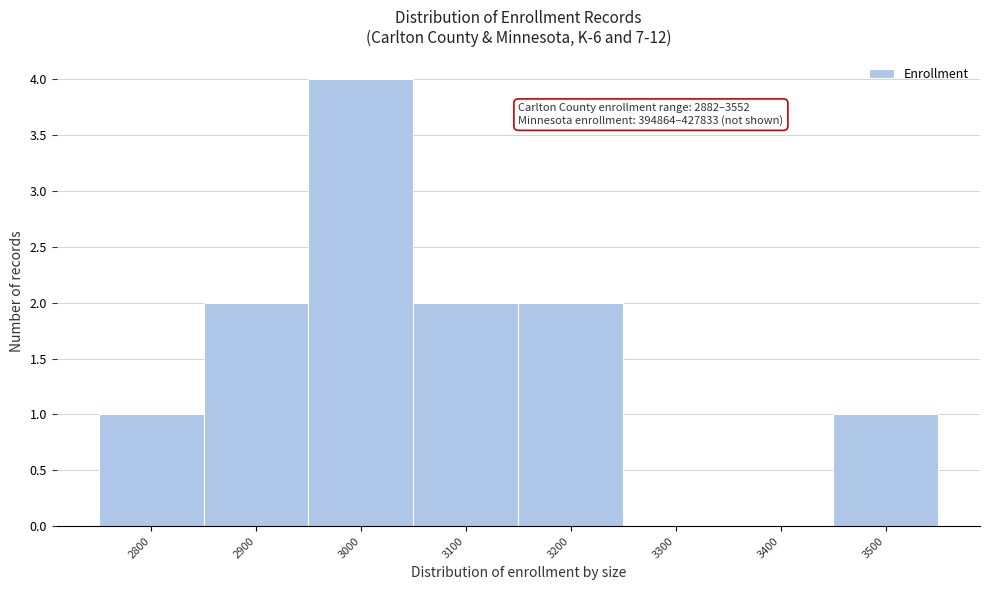

Reading right to left, what are all the values shown in this chart?

3500=1	3400=0	3300=0	3200=2	3100=2	3000=4	2900=2	2800=1